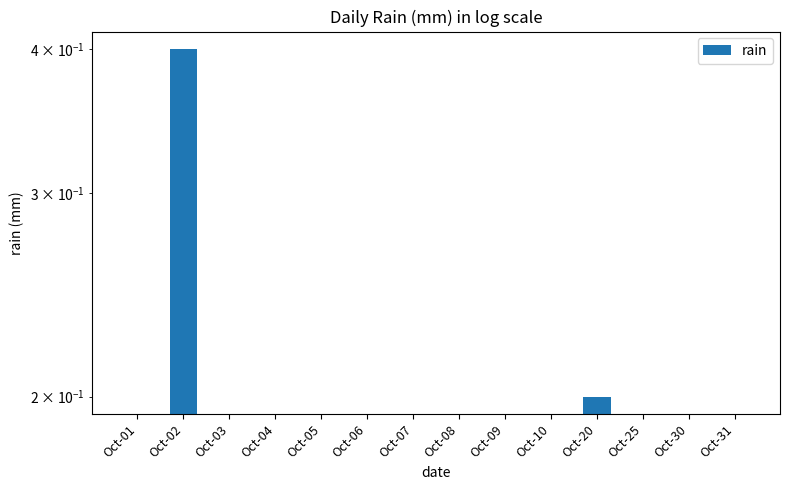

What is the difference between the second highest and minimum values?

0.2